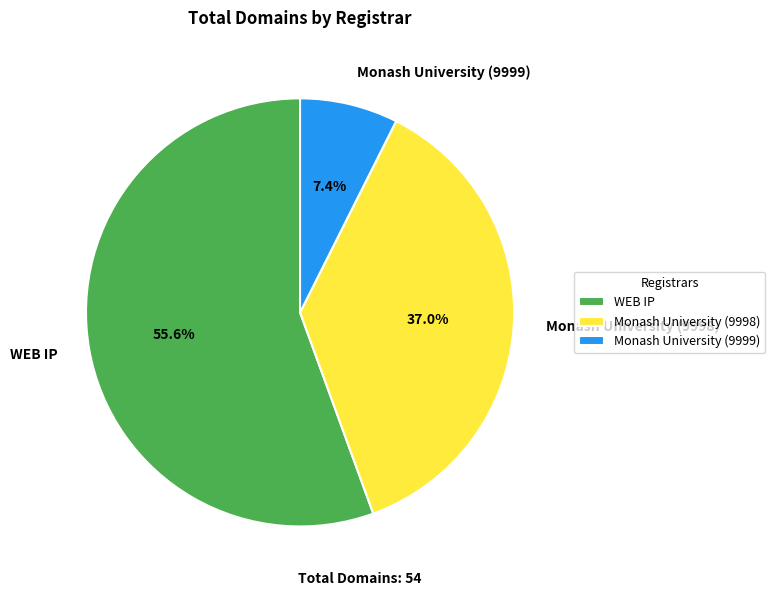

Is Monash University (9998) the majority of the pie?

No